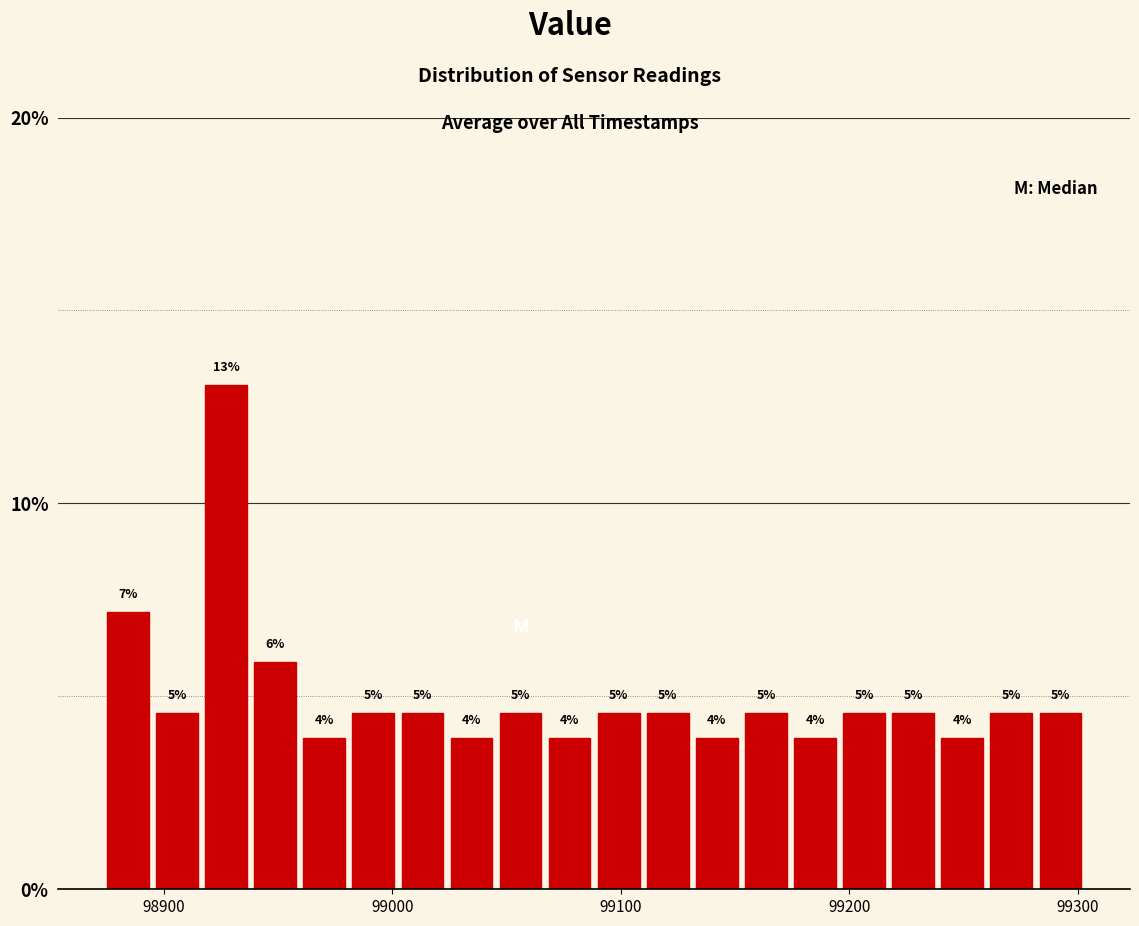

Around what value on the x-axis is the tallest bar? Give the approximate position of its centre, as read against the axis.

98930